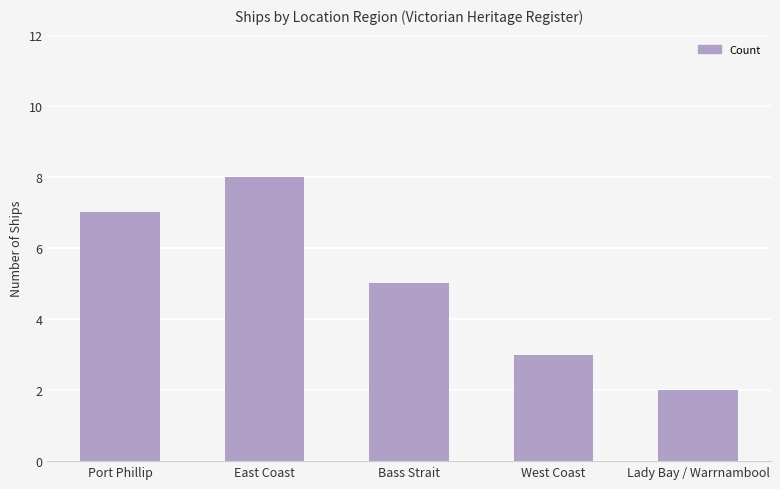

True or false: the data shows 2 at Lady Bay / Warrnambool.

True